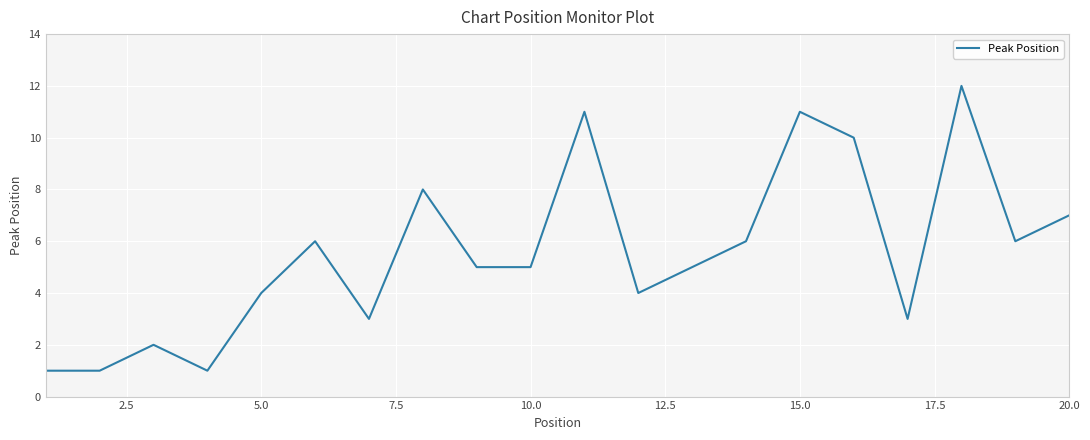

What is the maximum value shown in the chart?

12